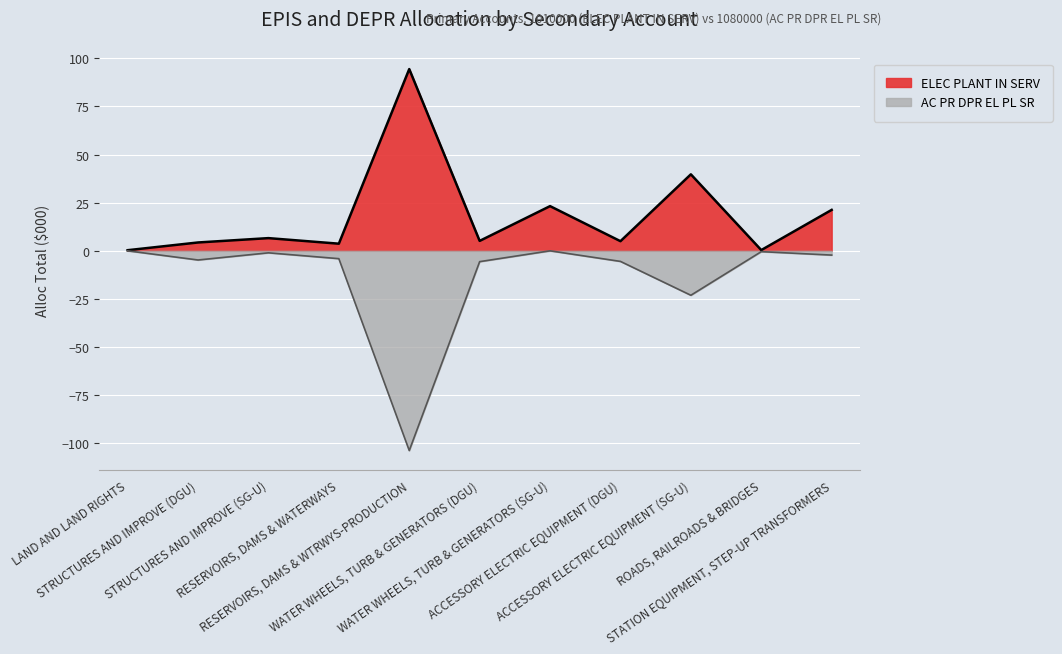

At which category does AC PR DPR EL PL SR reach its first local valley?

STRUCTURES AND IMPROVE (DGU)